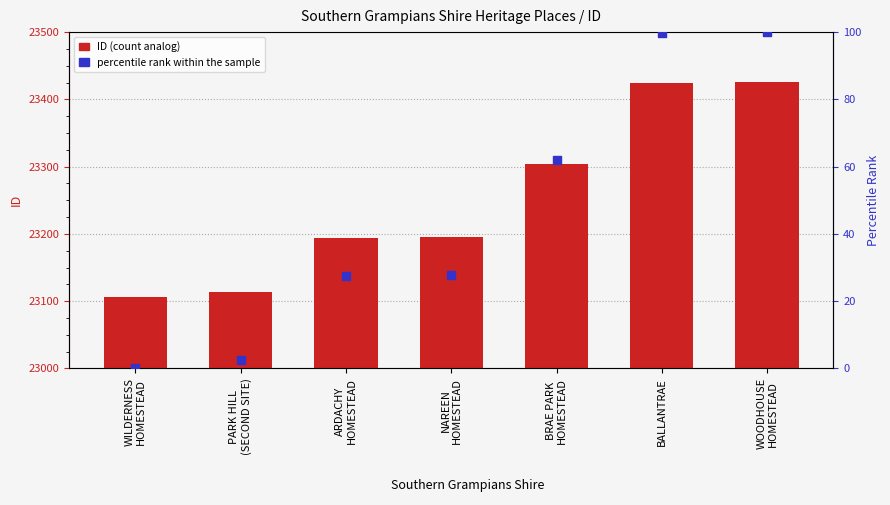

Which series reaches the maximum Y coordinate?

ID